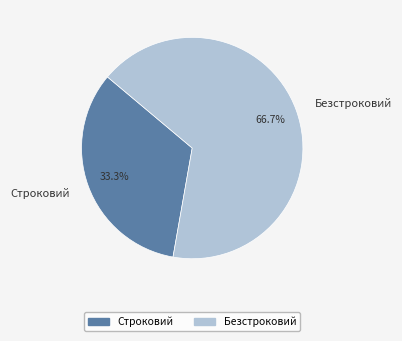

What is the largest slice in the pie chart?

Безстроковий